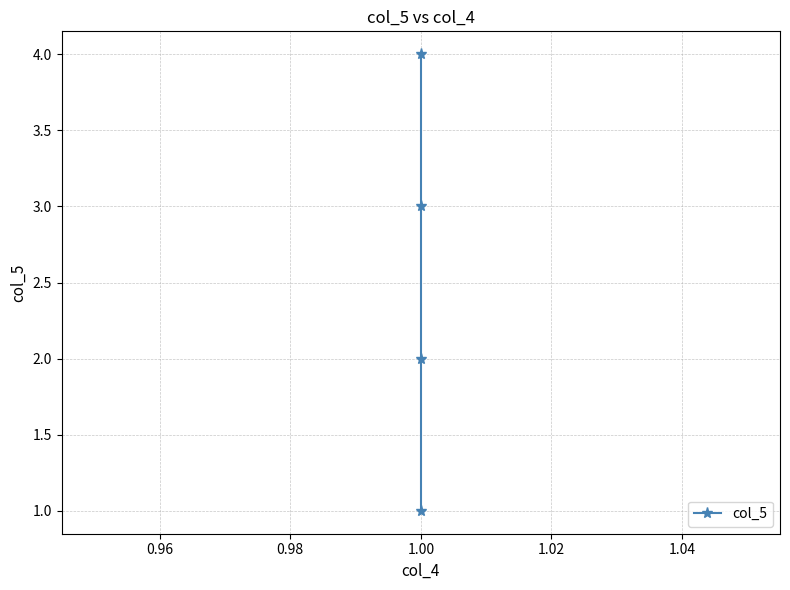

How many data points are above 3?

1